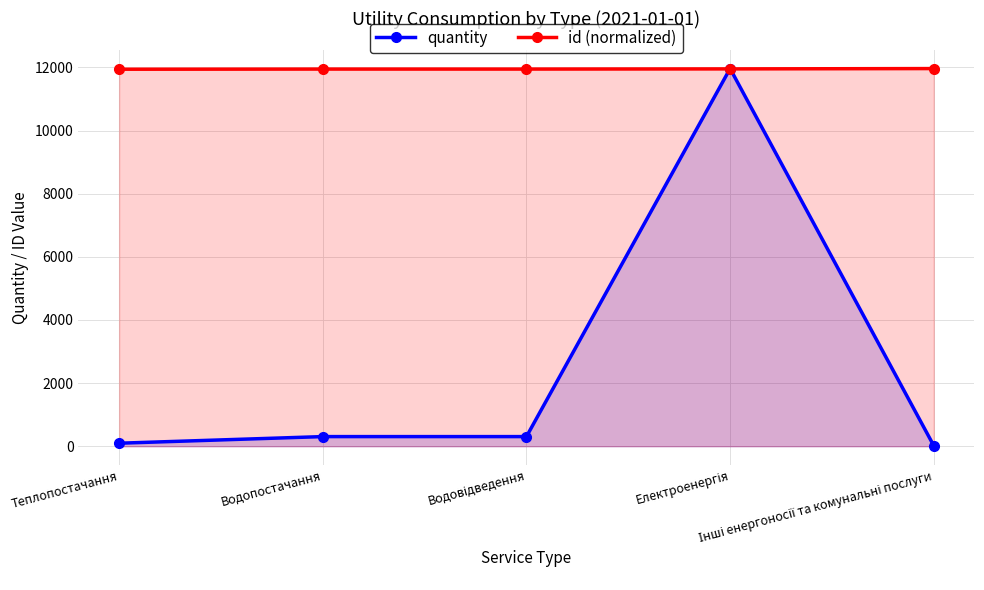

What is the difference between the maximum and second lowest values in the quantity series?

11869.7